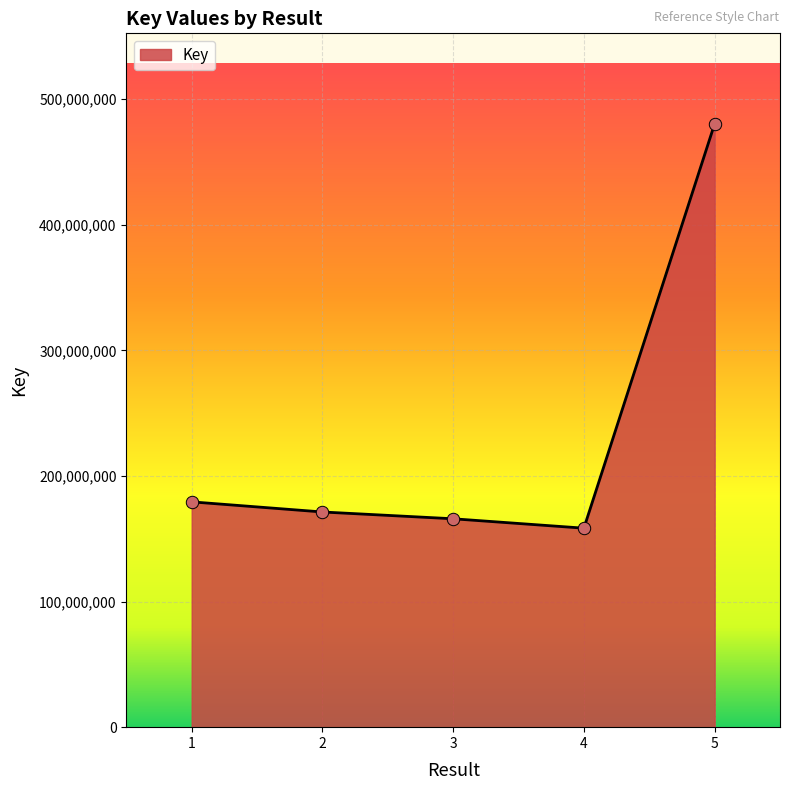

What is the change in value from 1 to 4?

-20959336